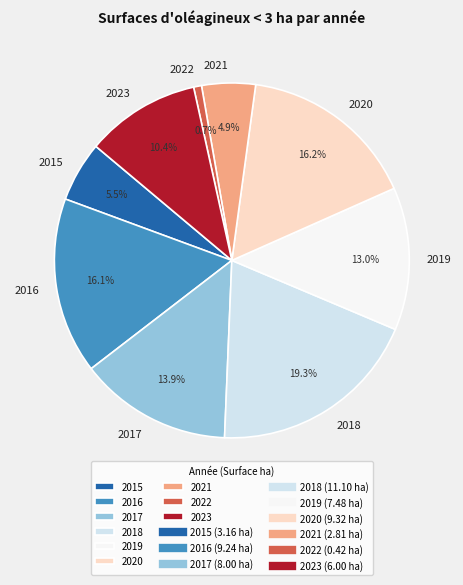

Which category has the smallest portion of the pie?

2022